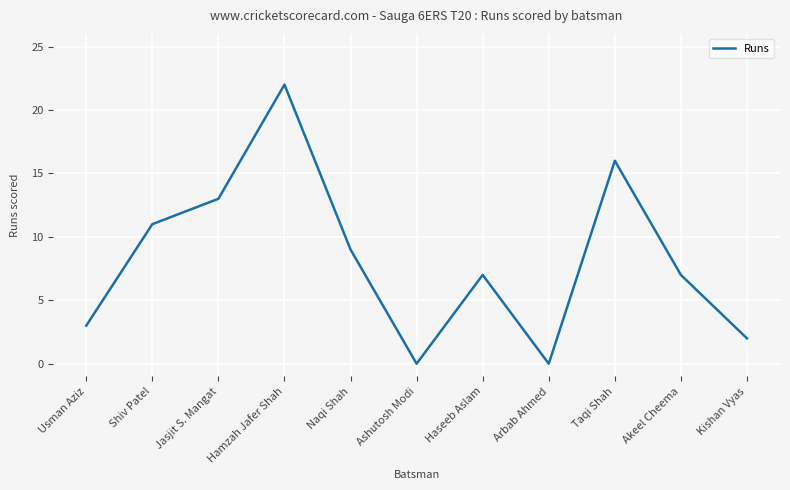

Read the value at Jasjit S. Mangat, to the nearest 10.

10